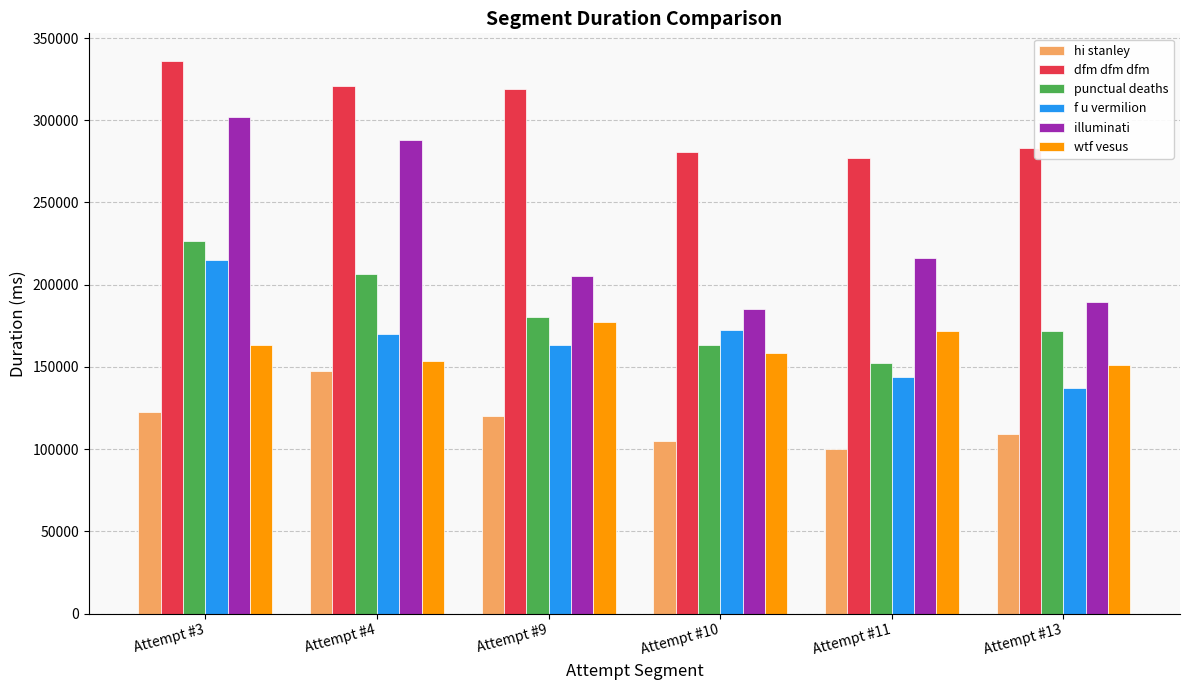

Count the number of data series in this chart.

6